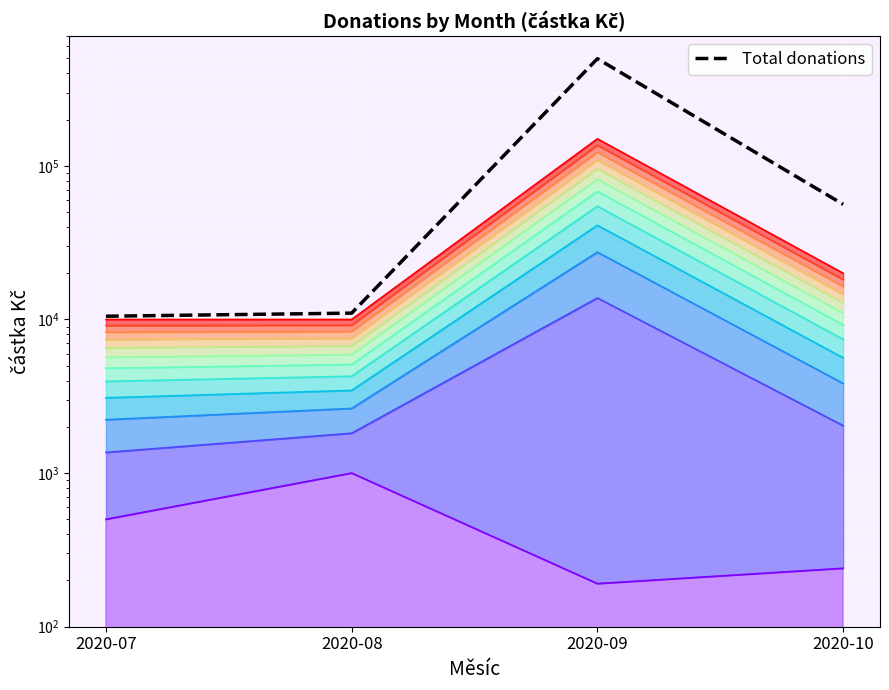

What is the change in value from 2020-09 to 2020-10?

-442226.0